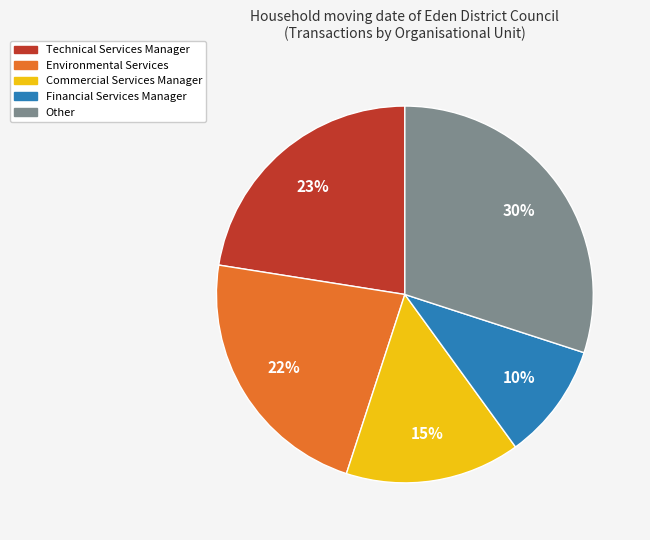

Is there a majority slice in this chart?

No